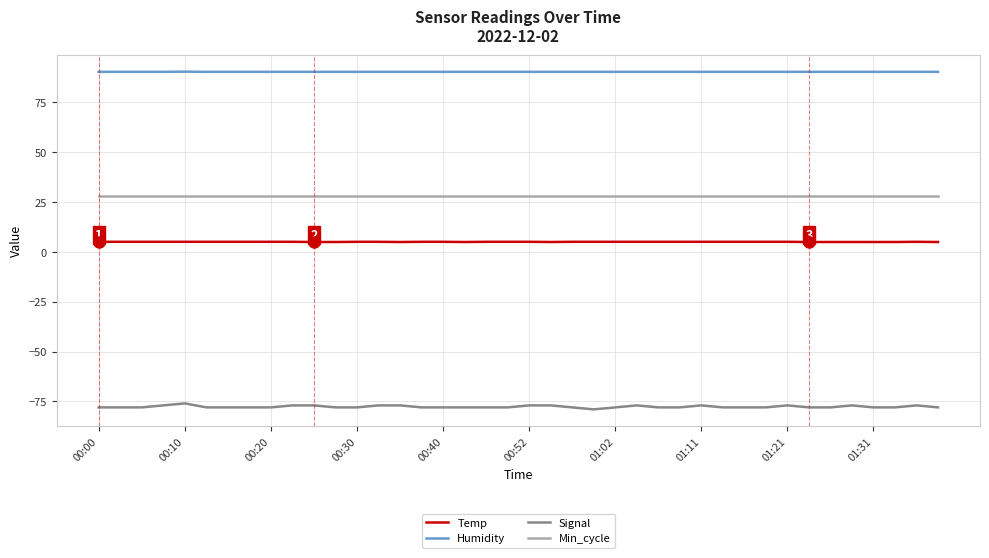

True or false: Temp and Min_cycle intersect in this chart.

False